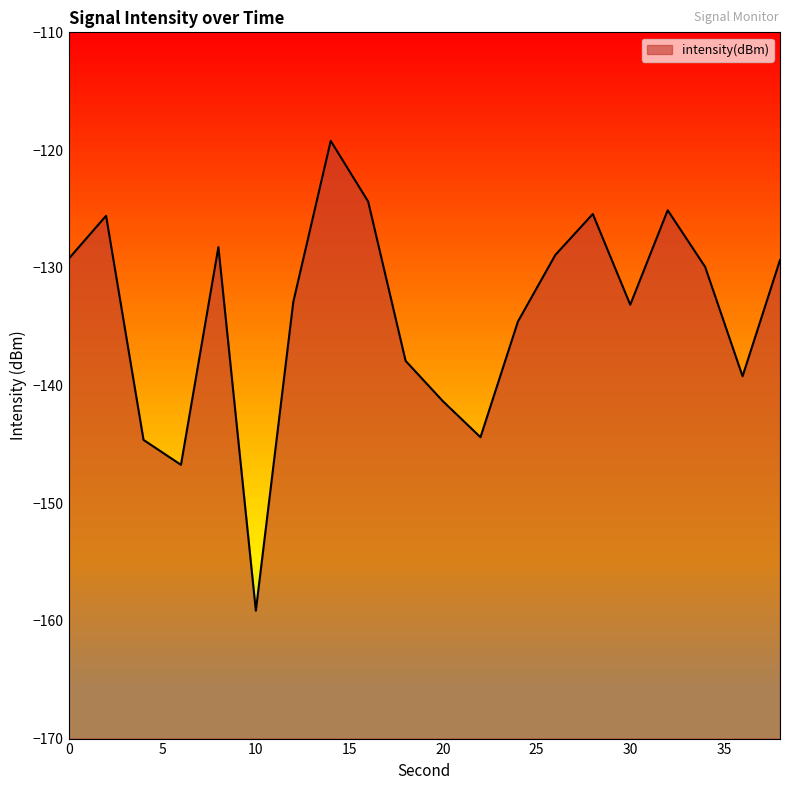

At which label is the value closest to -139?

36